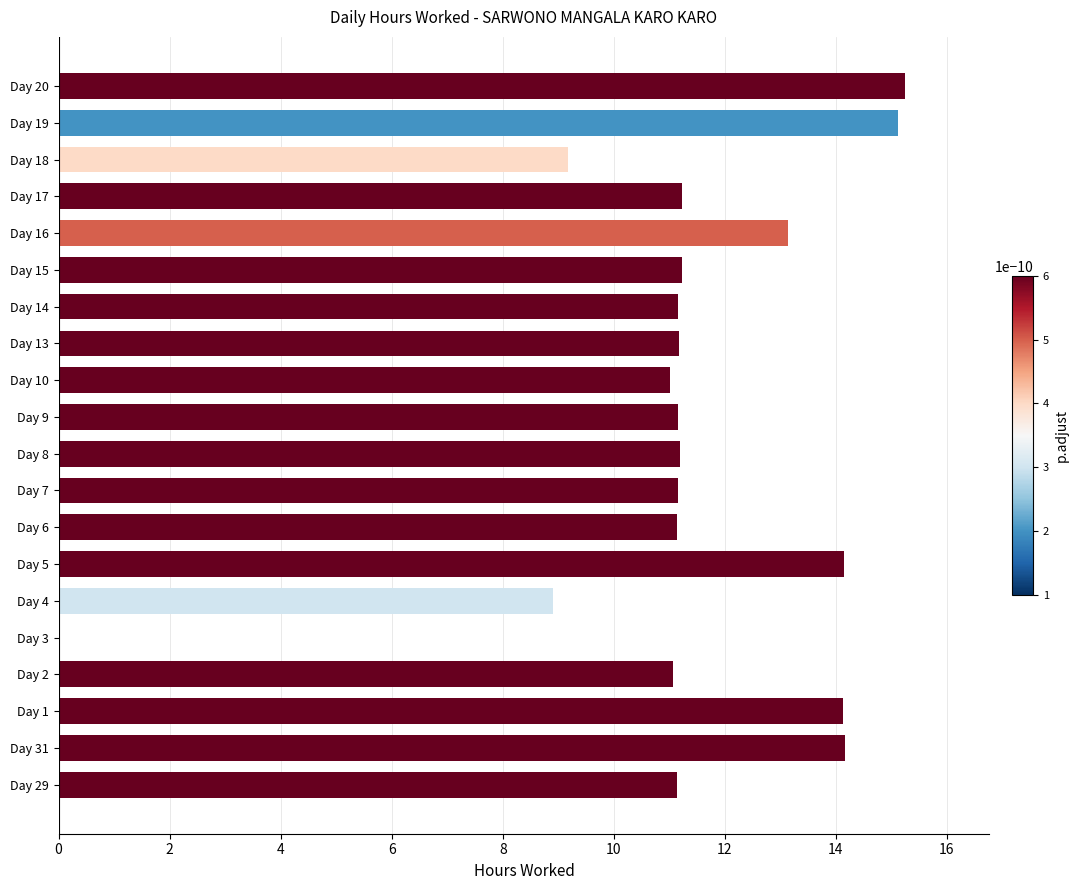

Read the value at Day 8.

11.2